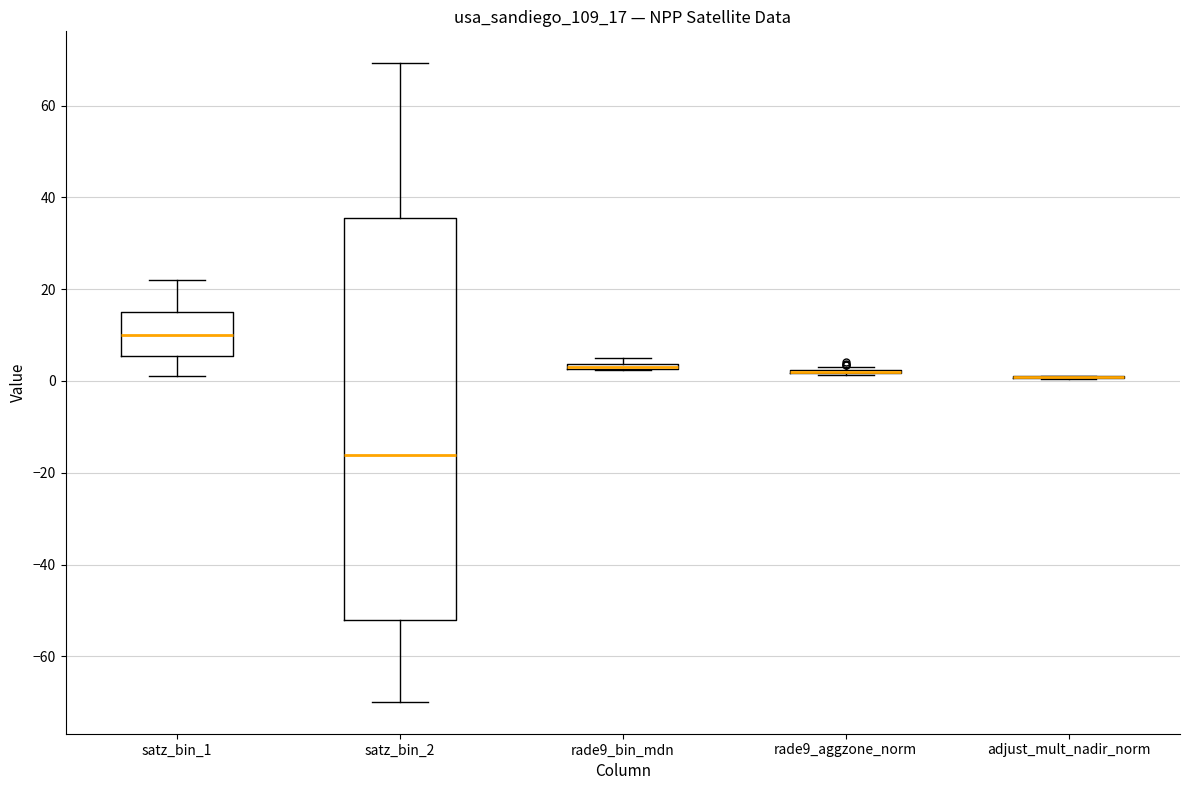

Comparing the boxes themselves (not the whiskers), which one is the tallest?

satz_bin_2